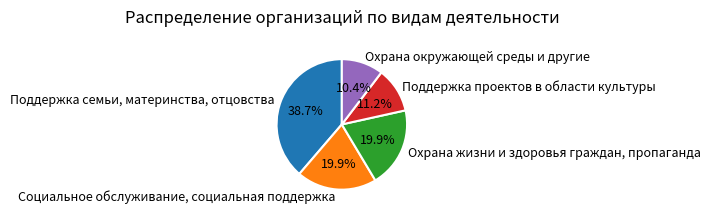

Do Социальное обслуживание, социальная поддержка and Охрана окружающей среды и другие together represent more than half of the pie?

No